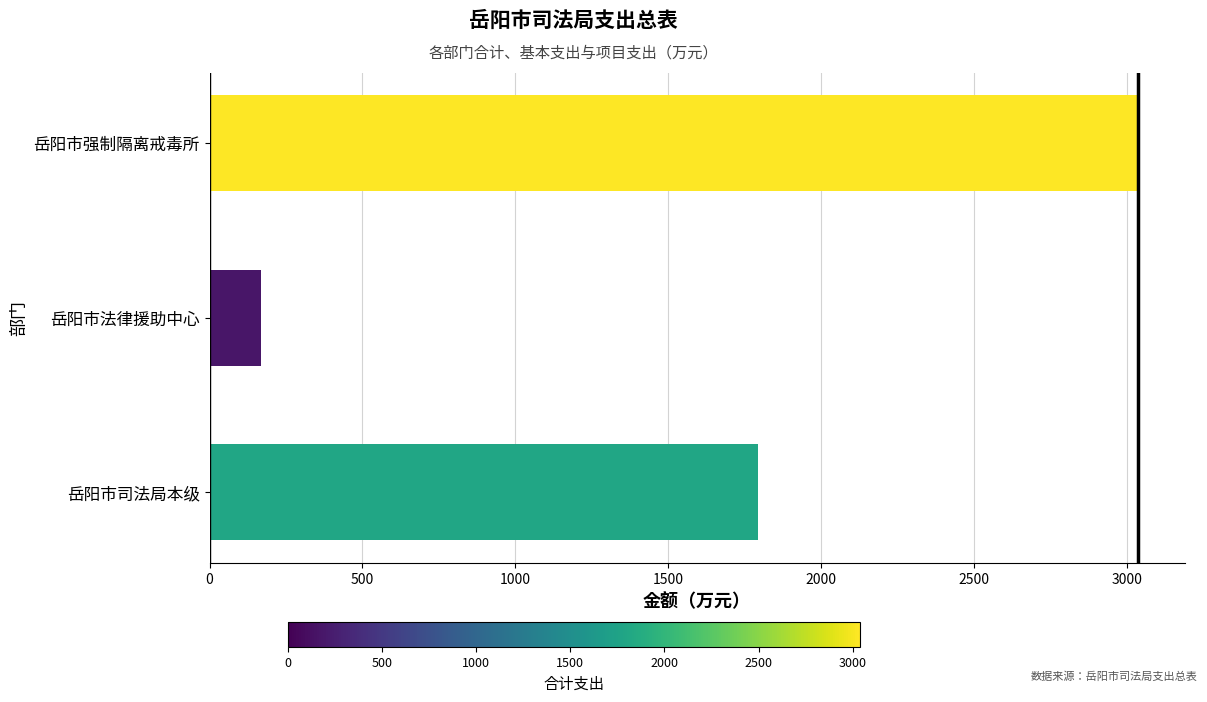

Reading top to bottom, what are all the values shown in this chart?

岳阳市强制隔离戒毒所=3035.8	岳阳市法律援助中心=167.3	岳阳市司法局本级=1792.5